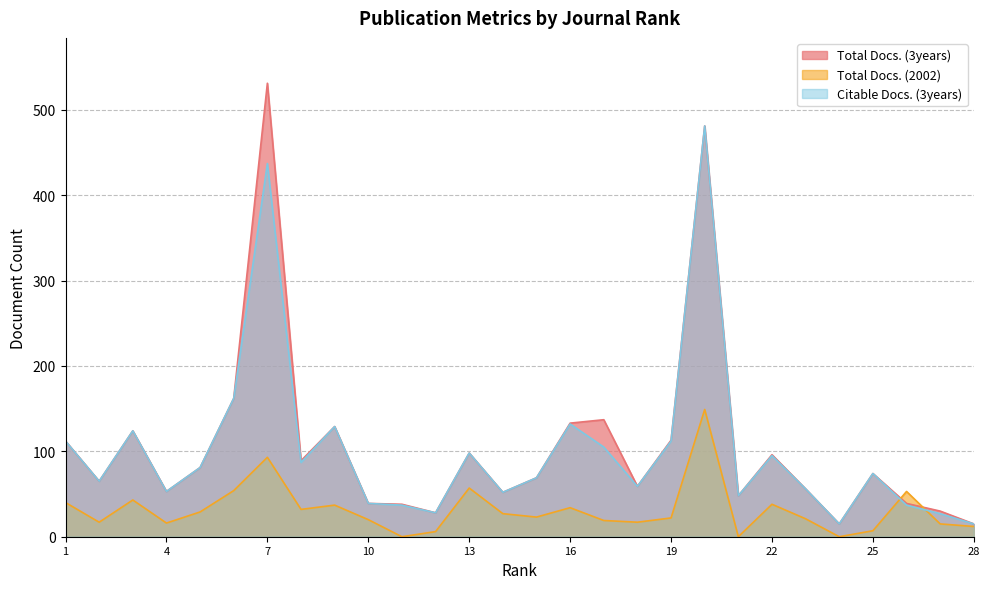

At which category is the sum across all series the highest?

20